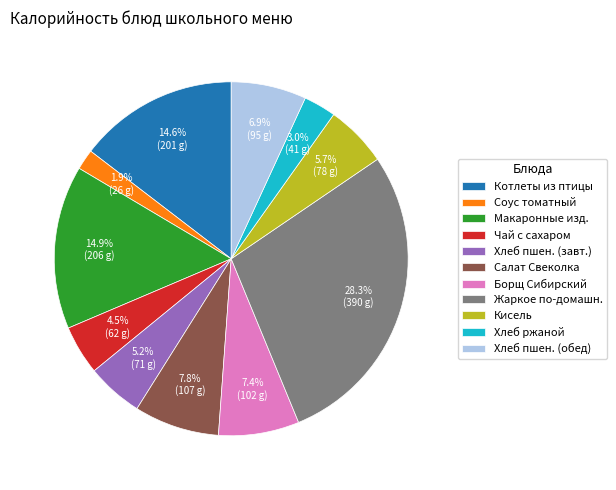

Which category has the smallest portion of the pie?

Соус томатный